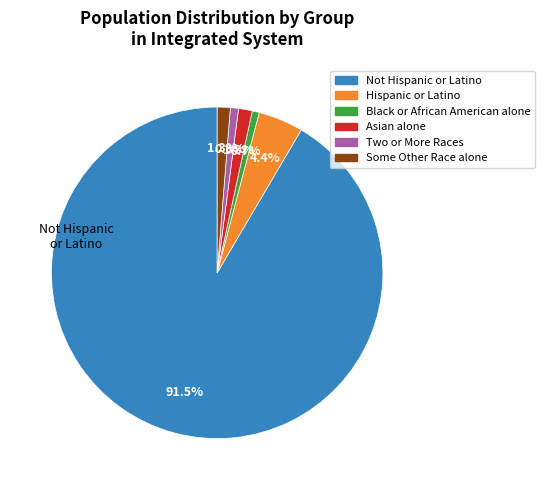

Is there a majority slice in this chart?

Yes